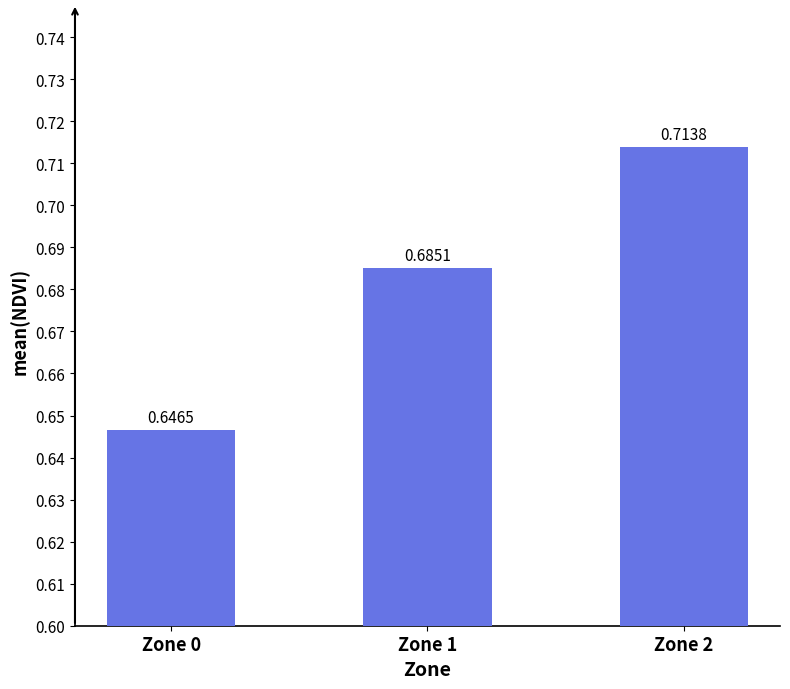

What is the sum of the values at Zone 2 and Zone 0?

1.4